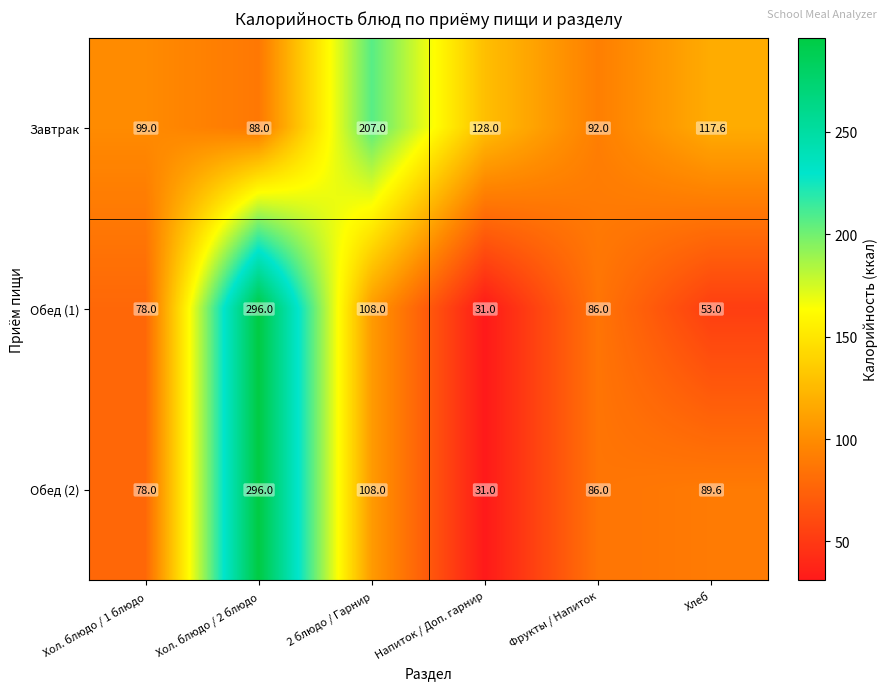

Count the number of data series in this chart.

3